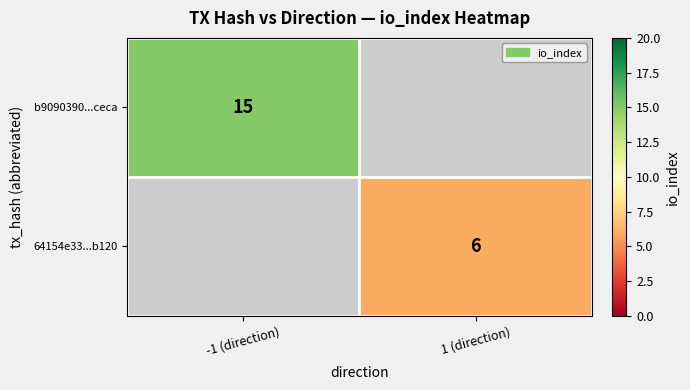

True or false: 64154e33...b120 has a value of 4 at 1 (direction).

False